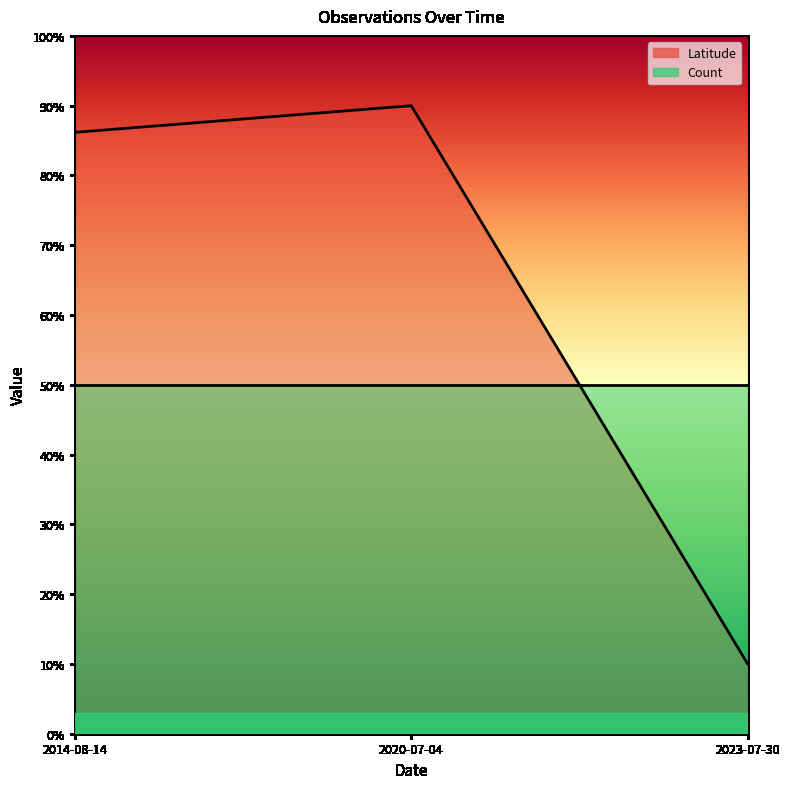

Reading left to right, transcribe all the data shown in this chart.

86.2	90.0	10.0